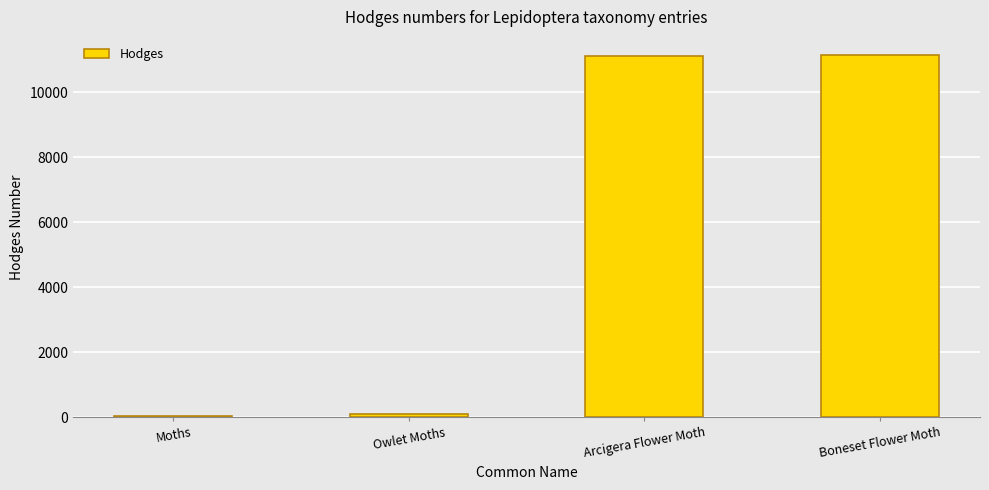

What is the change in value from Owlet Moths to Boneset Flower Moth?

+11054.6